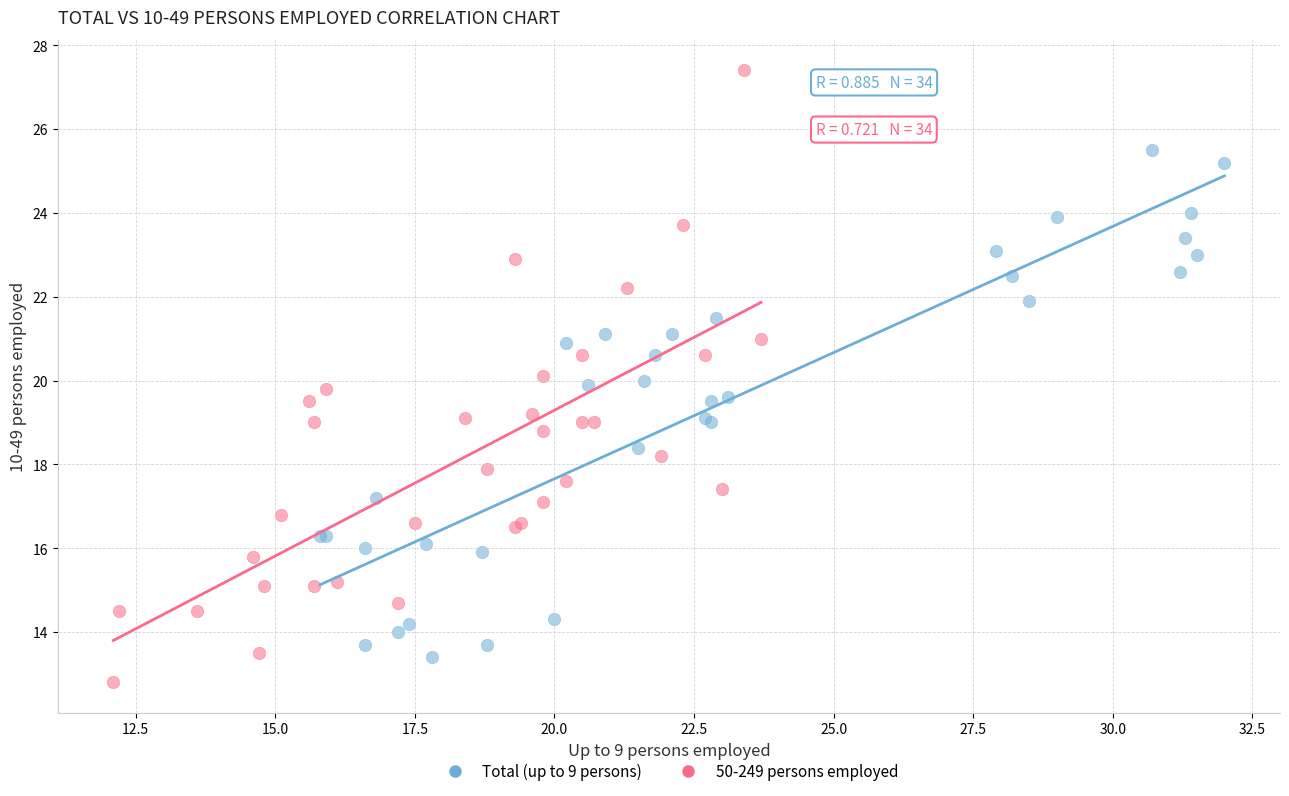

Which series contains the highest Y value?

50-249 persons employed